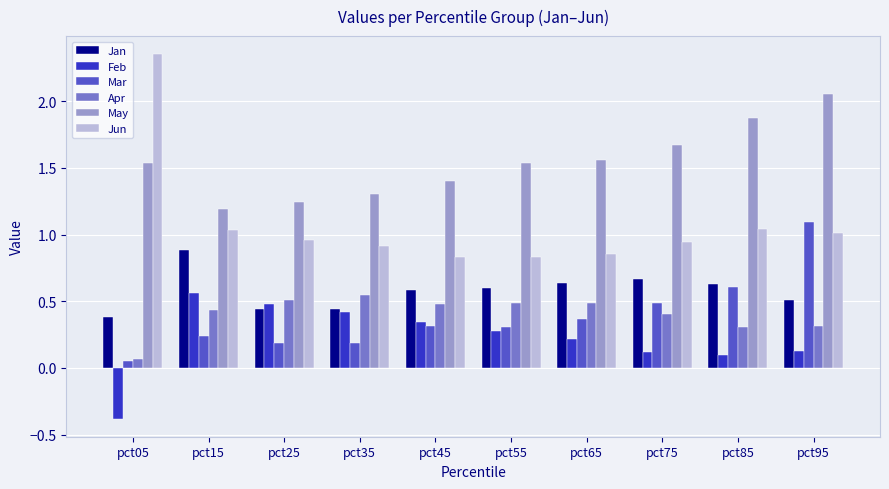

What is the total value across all series at pct15?

4.3